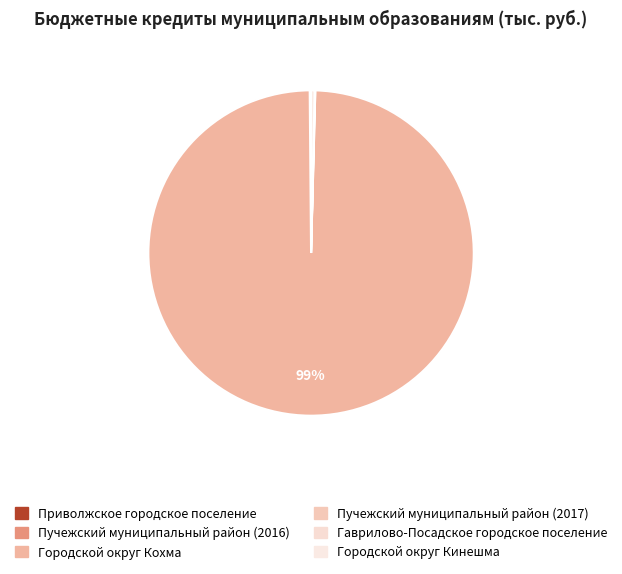

How many segments does this pie chart have?

6